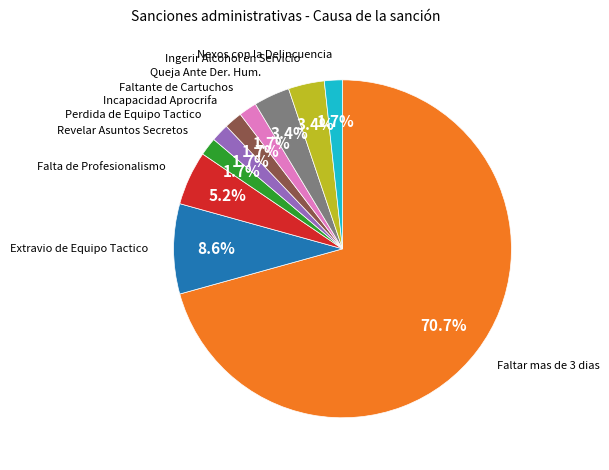

Which category has the biggest portion of the pie?

Faltar mas de 3 dias